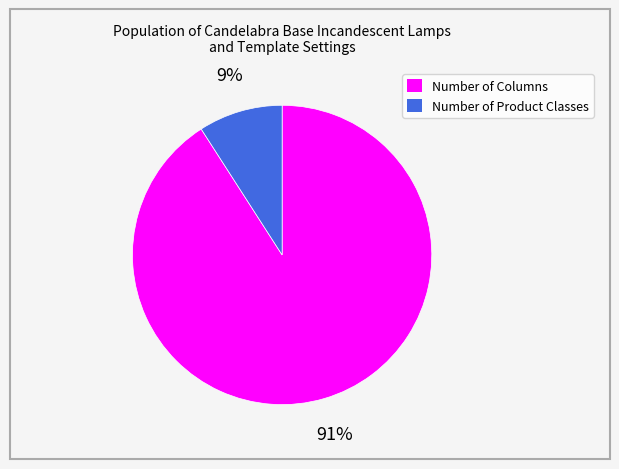

Which category accounts for the majority?

Number of Columns